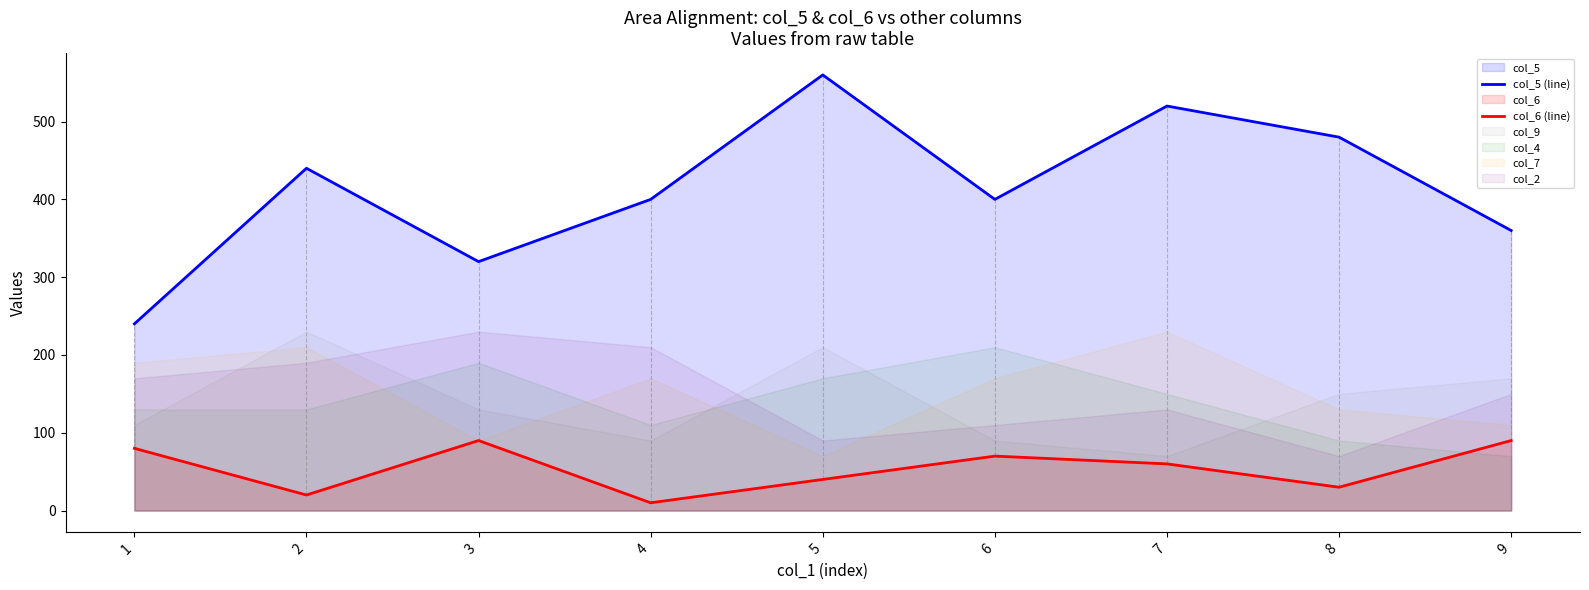

Between 3 and 9, which series saw the biggest shift?

col_5 (line)